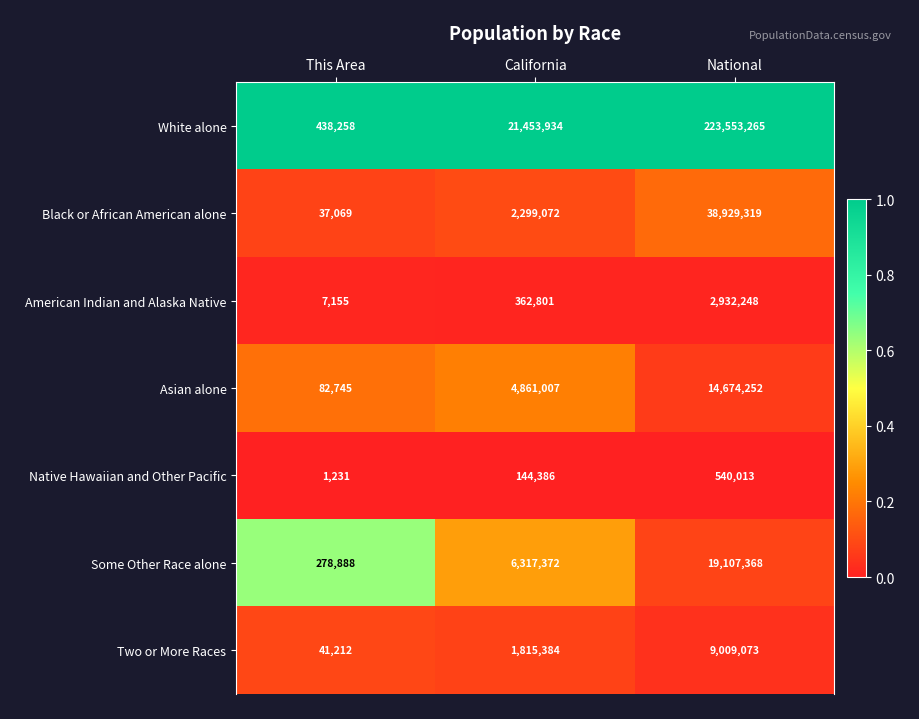

Between This Area and California, which series saw the biggest shift?

White alone